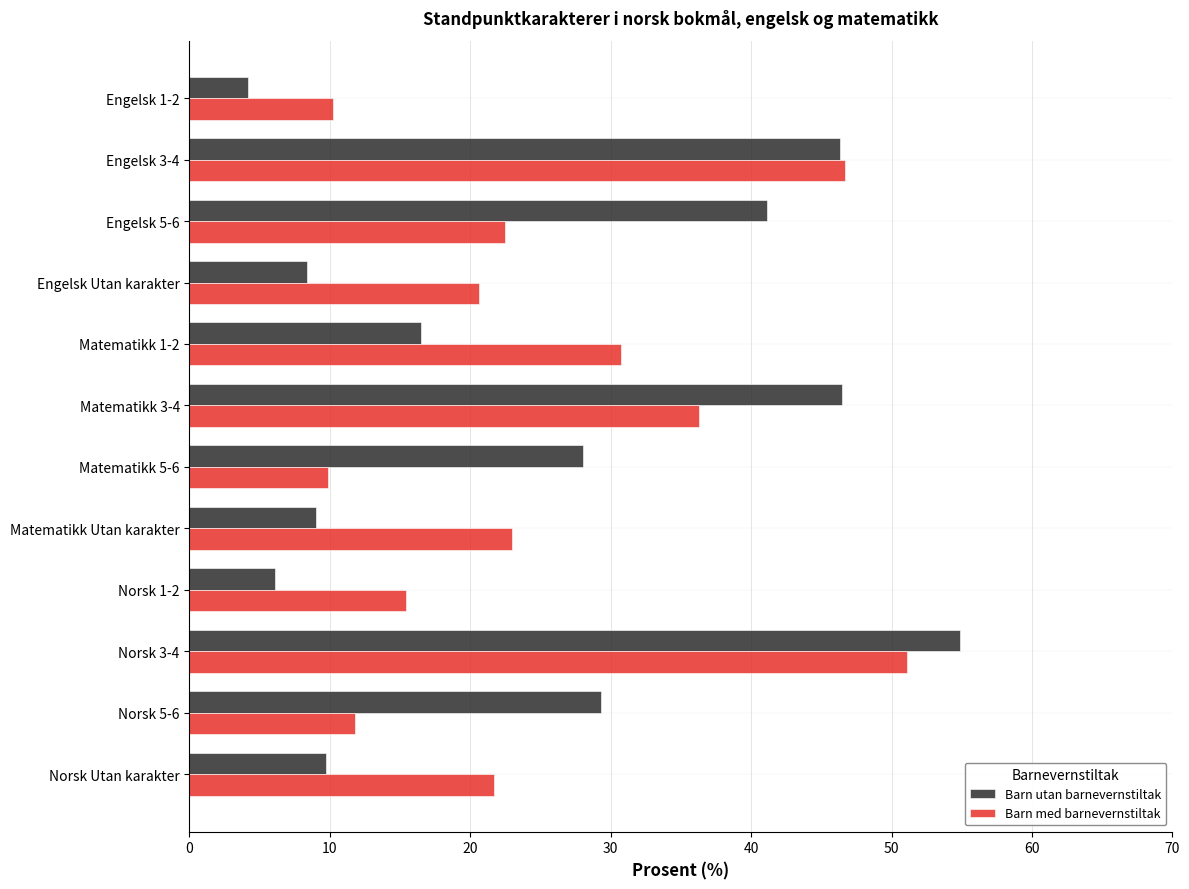

What is the difference between the maximum and minimum values in the Barn med barnevernstiltak series?

41.2